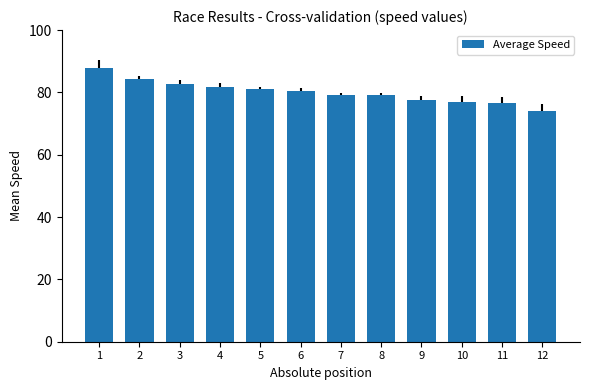

Between 5 and 3, which is larger?

3